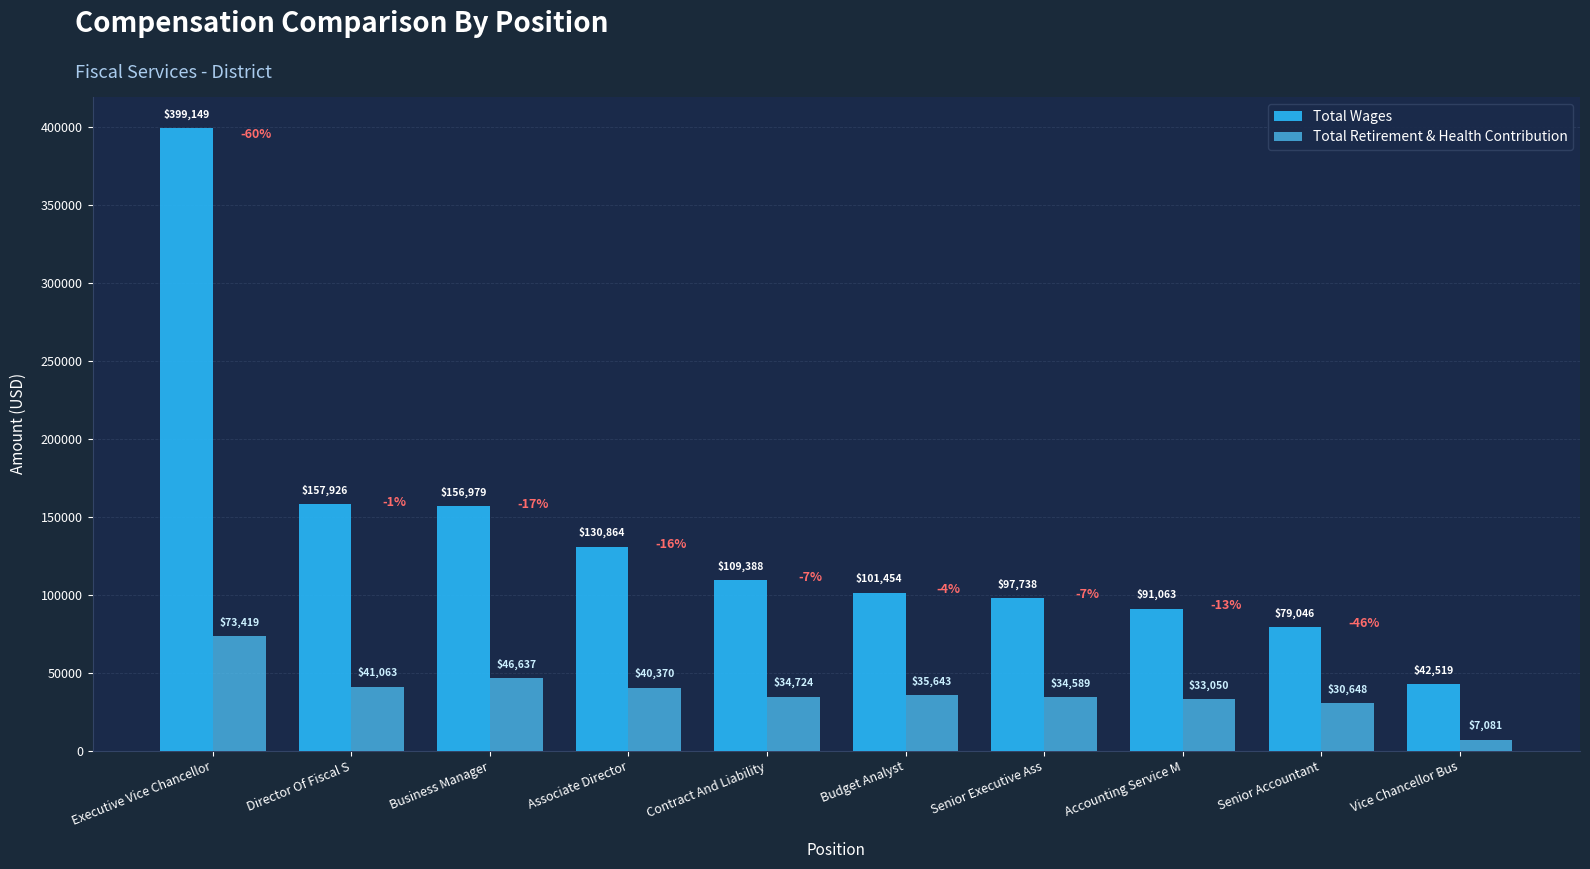

At which label is Total Wages closest to 220834?

Director Of Fiscal S